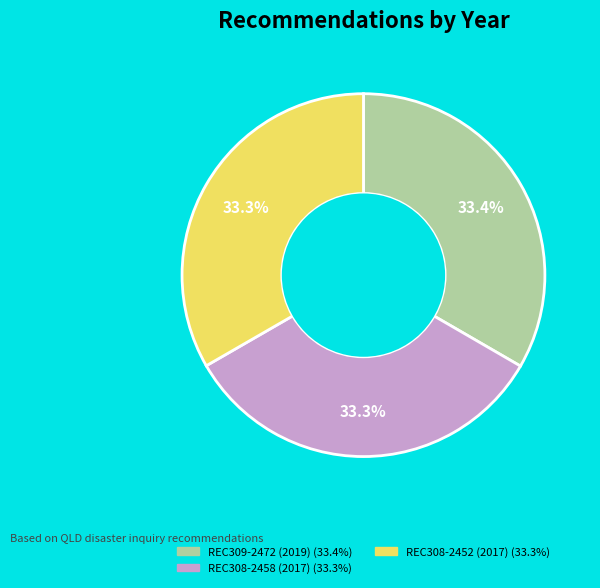

Count the number of slices in the pie.

3